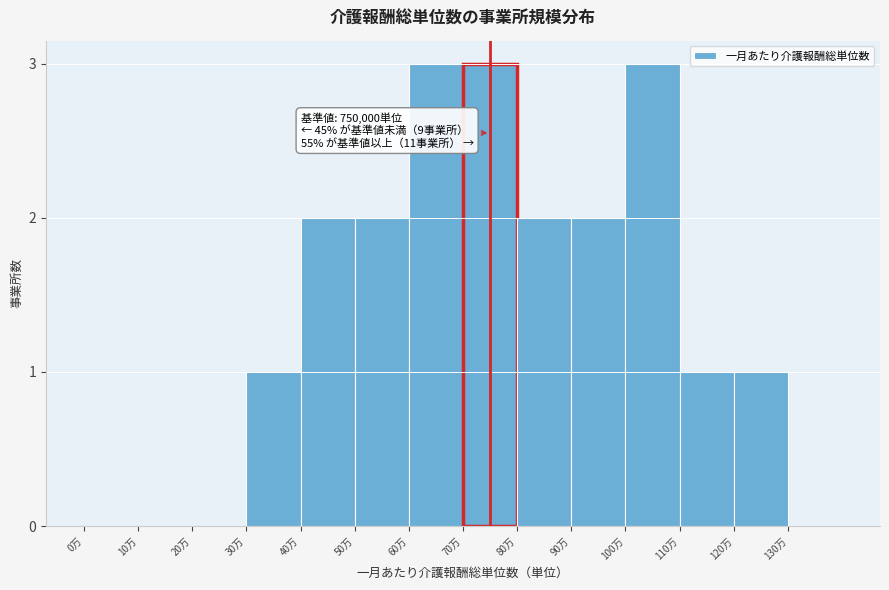

Reading left to right, extract all data points from this chart.

0万=0	10万=0	20万=0	30万=1	40万=2	50万=2	60万=3	70万=3	80万=2	90万=2	100万=3	110万=1	120万=1	130万=0